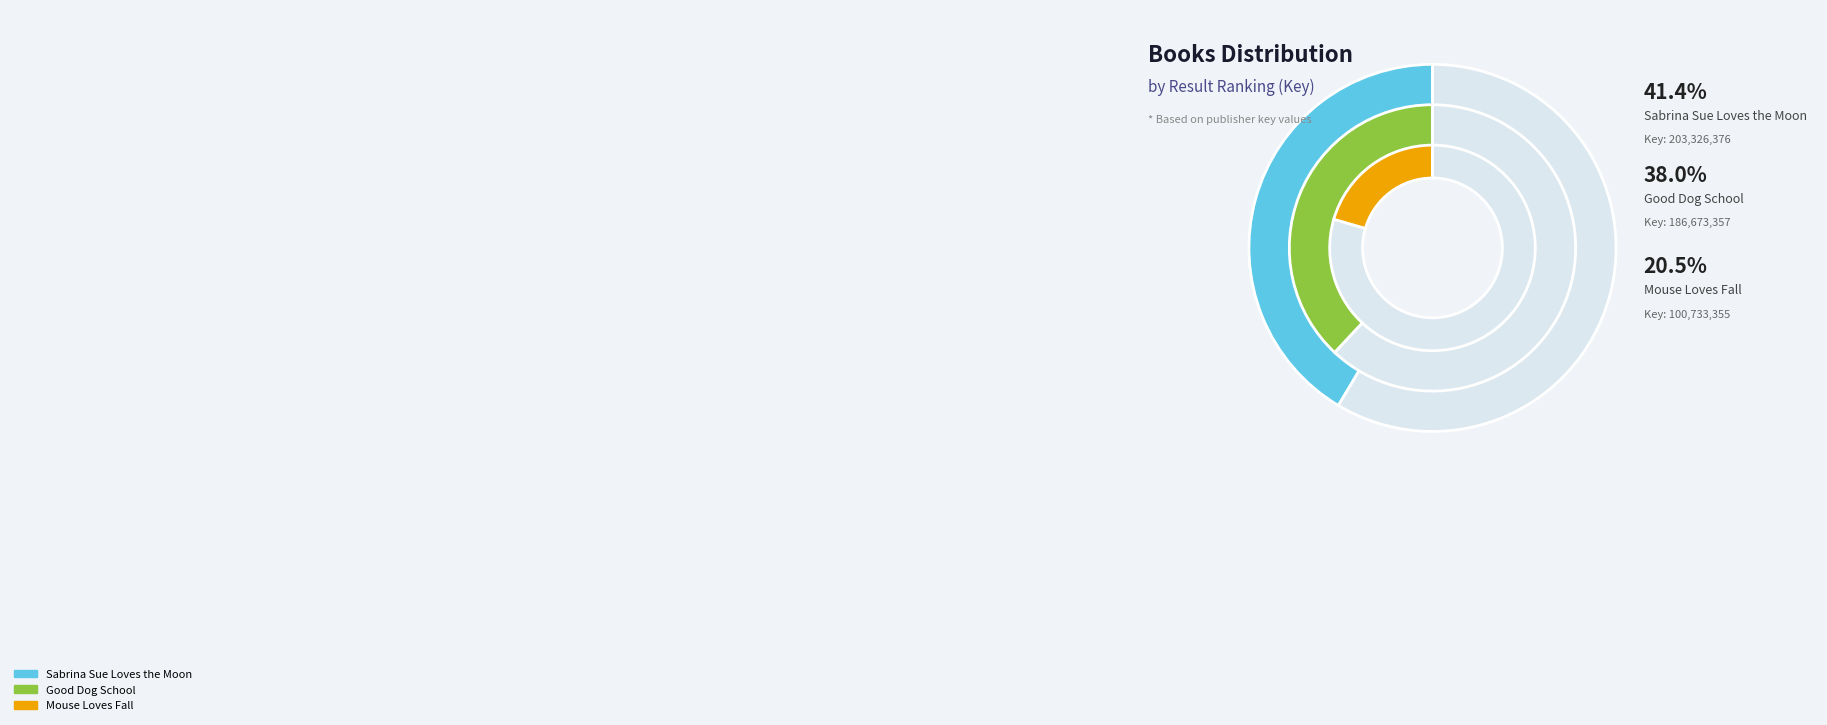

What is the smallest slice in the pie chart?

Mouse Loves Fall